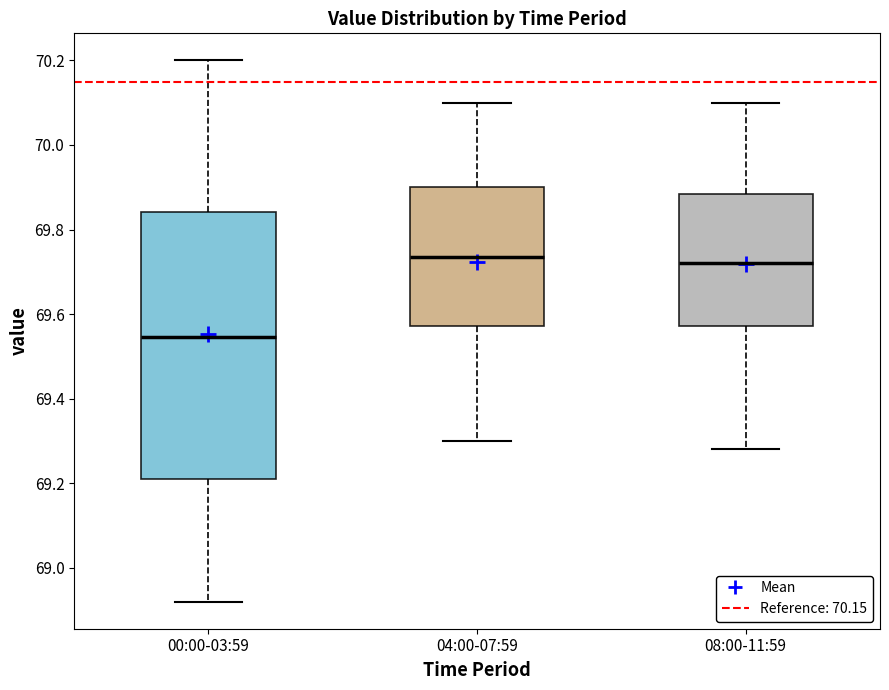

Reading left to right, transcribe this box plot: for each box, give where its median line is, the range the box spans, and where its two whiskers end, as read against the y-axis. The values are not printed on the chart, so give them approximately, as read against the axis.

00:00-03:59: median 69.54, box 69.22 to 69.84, whiskers 68.92 to 70.20
04:00-07:59: median 69.74, box 69.58 to 69.90, whiskers 69.30 to 70.10
08:00-11:59: median 69.72, box 69.58 to 69.88, whiskers 69.28 to 70.10